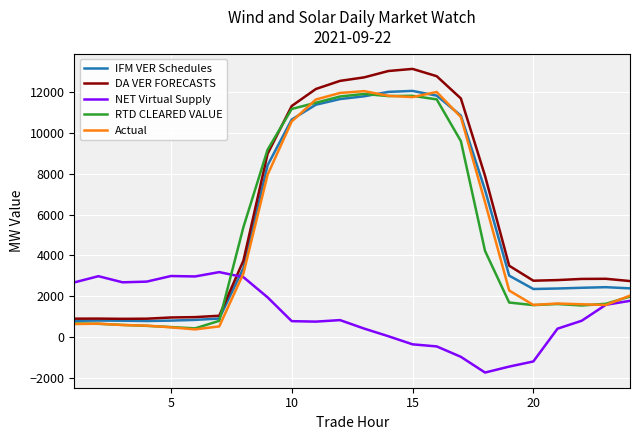

What is the minimum value shown in the chart?

-1739.9